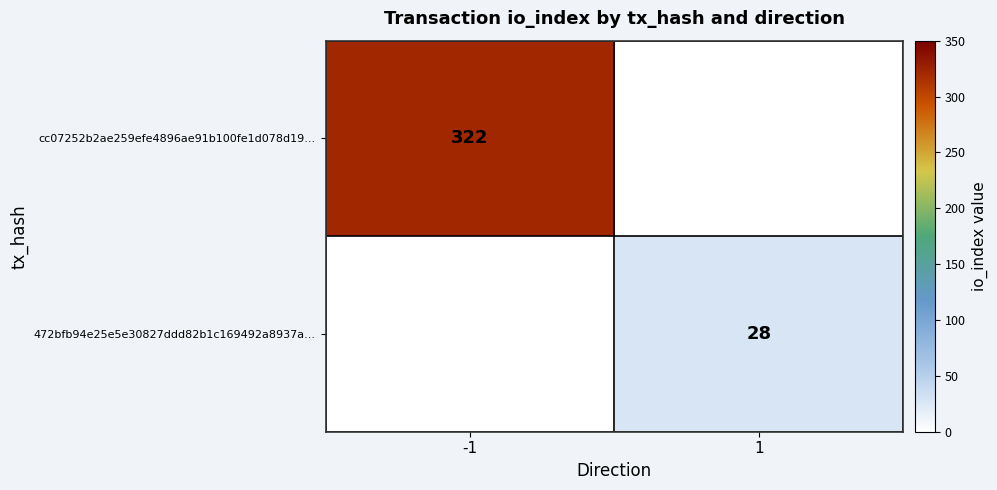

The cc07252b2ae259efe4896ae91b100fe1d078d19... series shows 134 at -1. True or false?

False